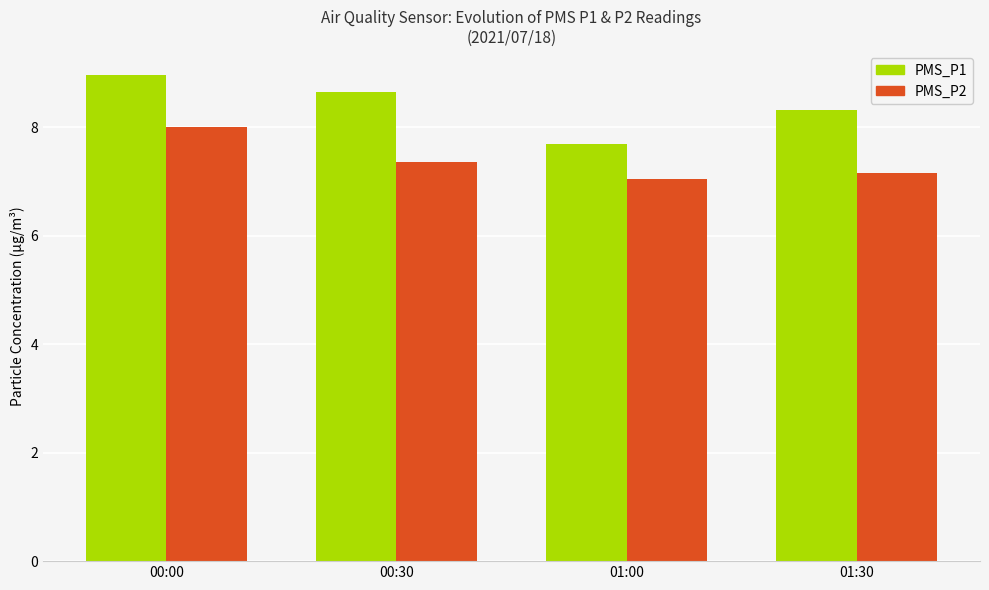

Which category has the highest value across all series?

00:00